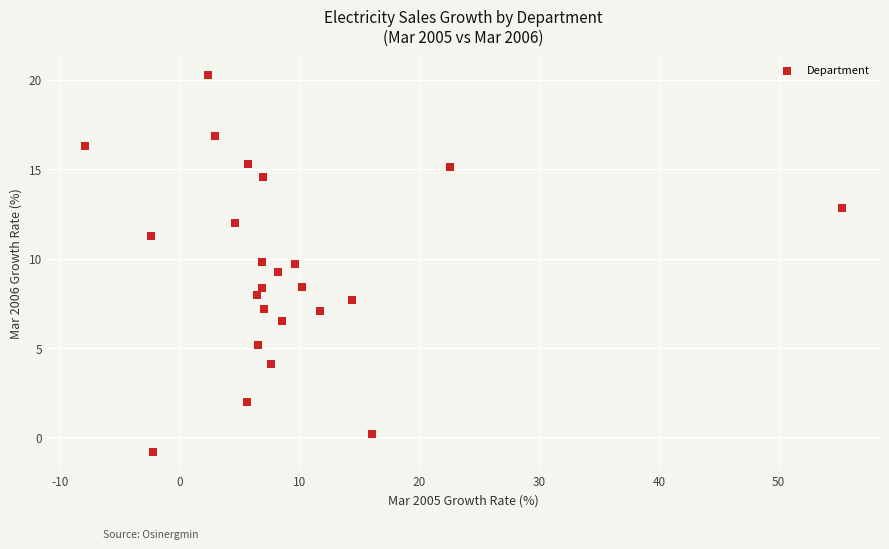

What is the range of X values (max minus min)?

63.3